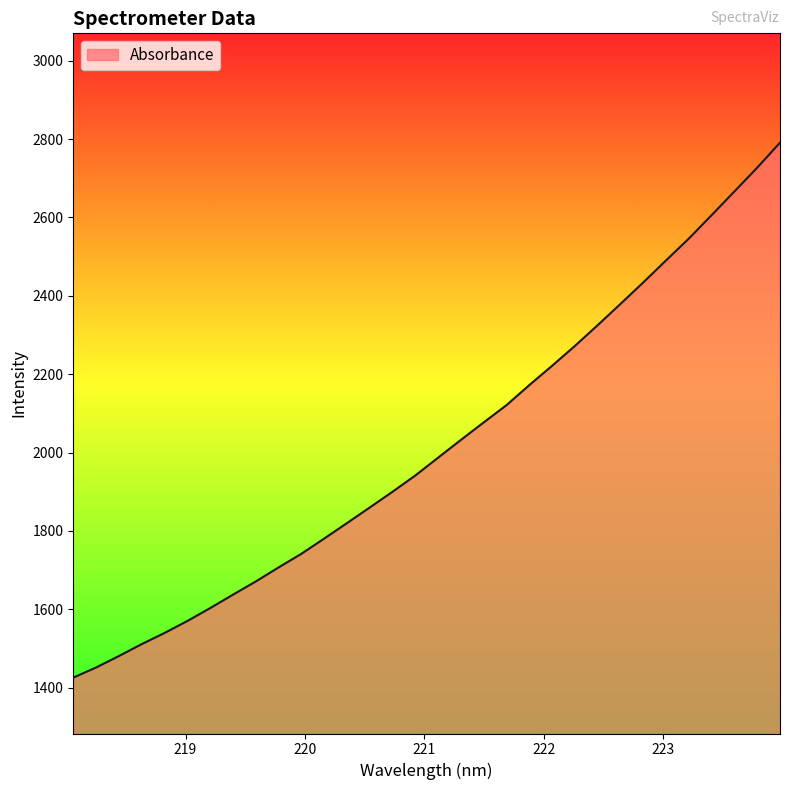

What is the smallest value displayed?

1425.5